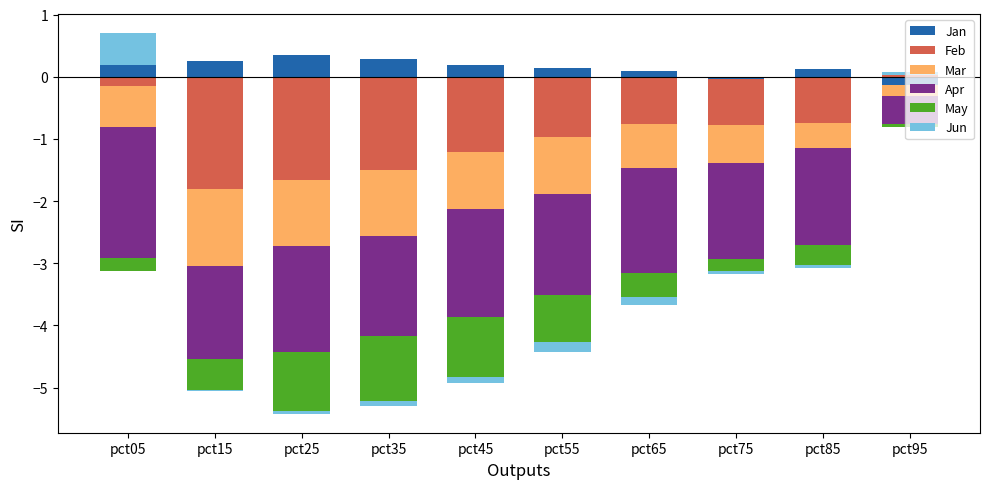

Is it true that Jan equals 0.4 at pct25?

True